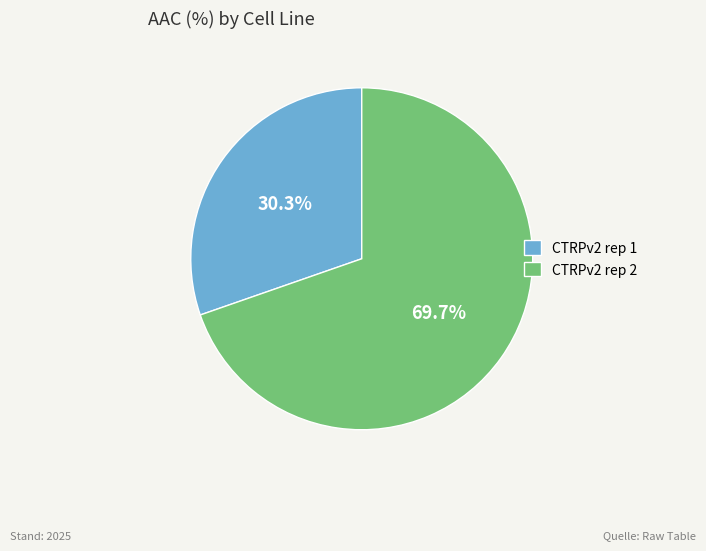

Which category accounts for the majority?

CTRPv2 rep 2